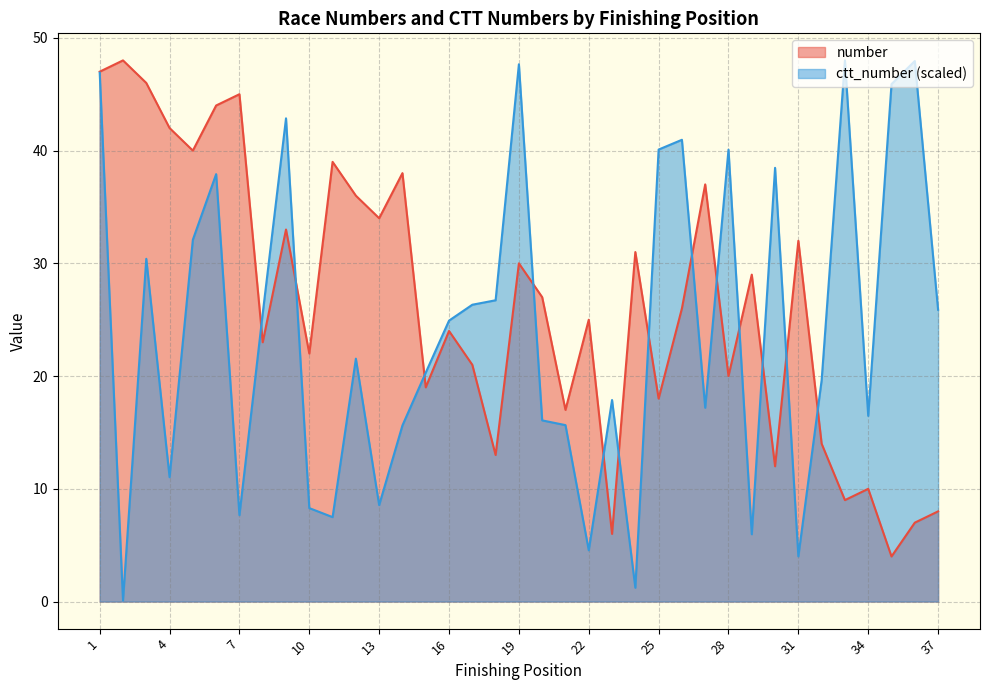

After their last crossing, which series has the higher values: ctt_number or number?

ctt_number